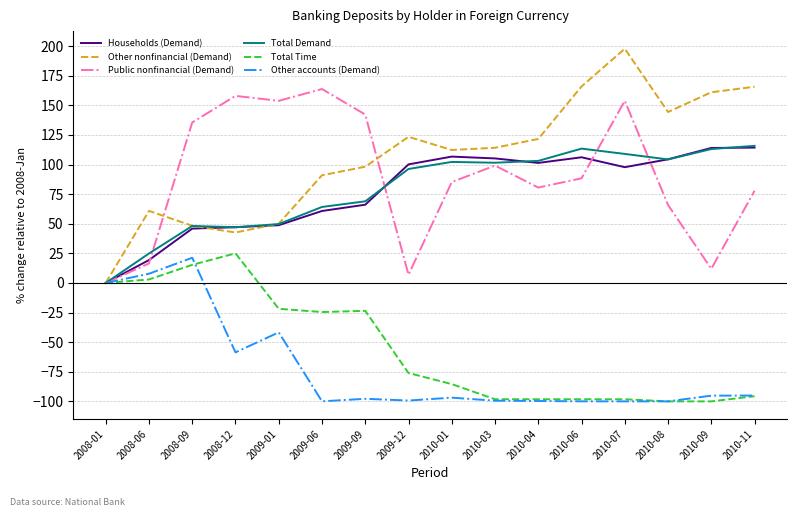

How many values in Total Demand are above zero?

15